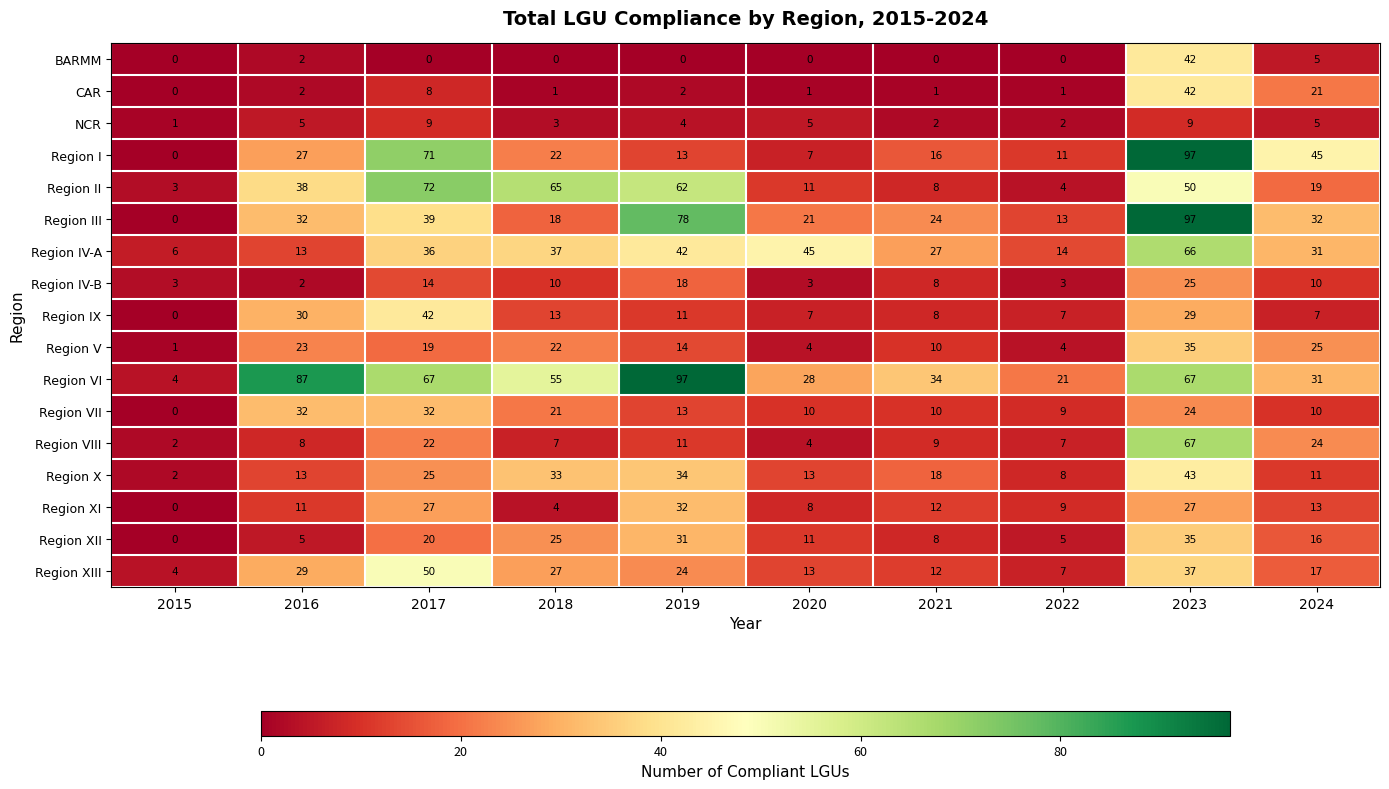

What is the difference between the highest and lowest values at 2017?

72